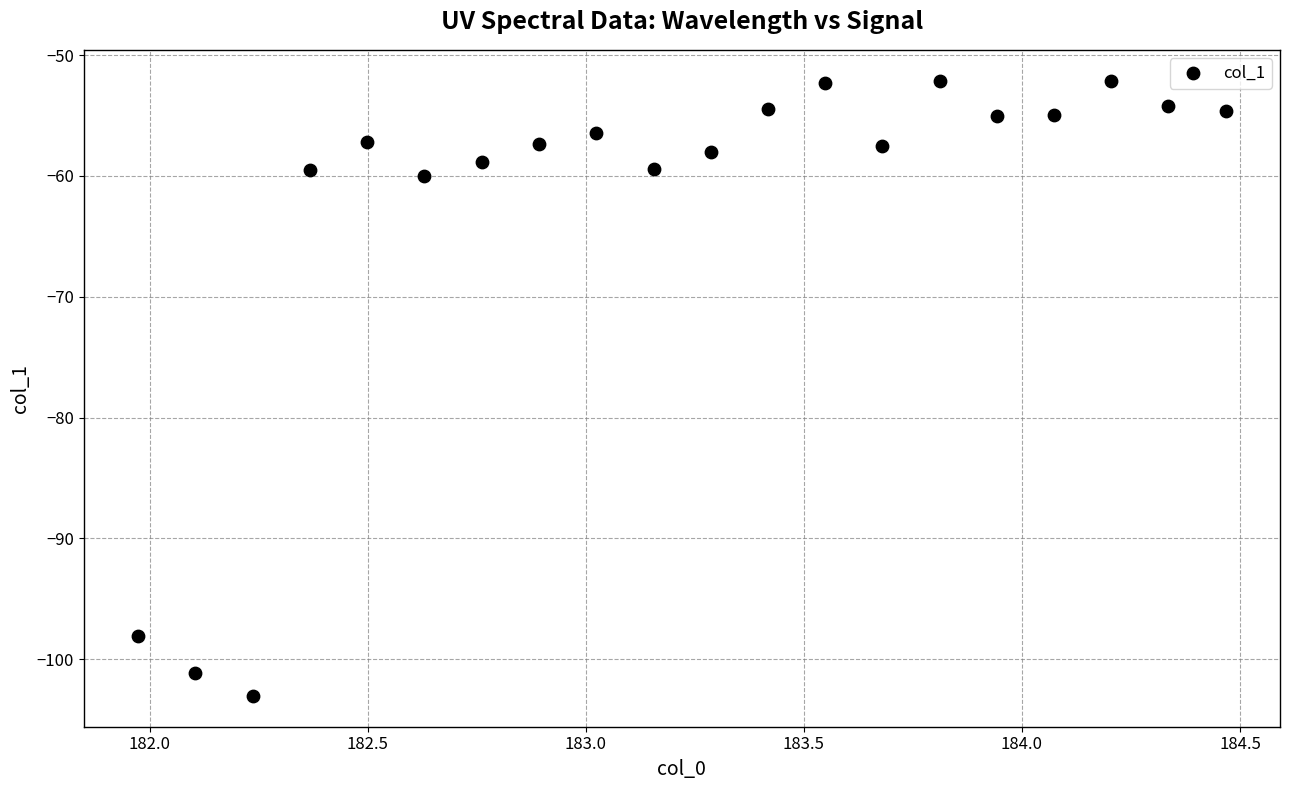

What is the range of X values (max minus min)?

2.5